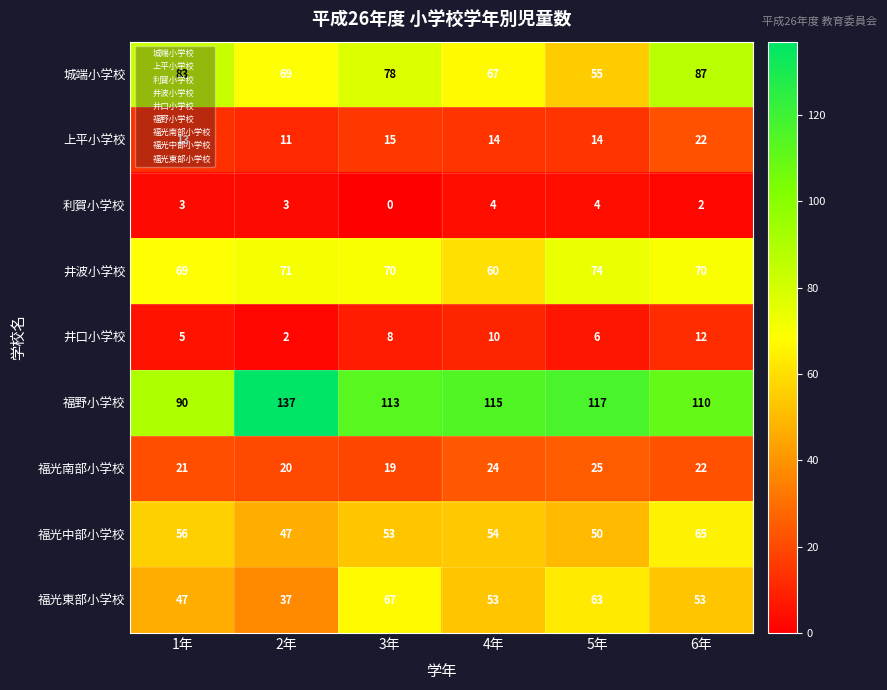

True or false: 井波小学校 has a value of 74 at 5年.

True